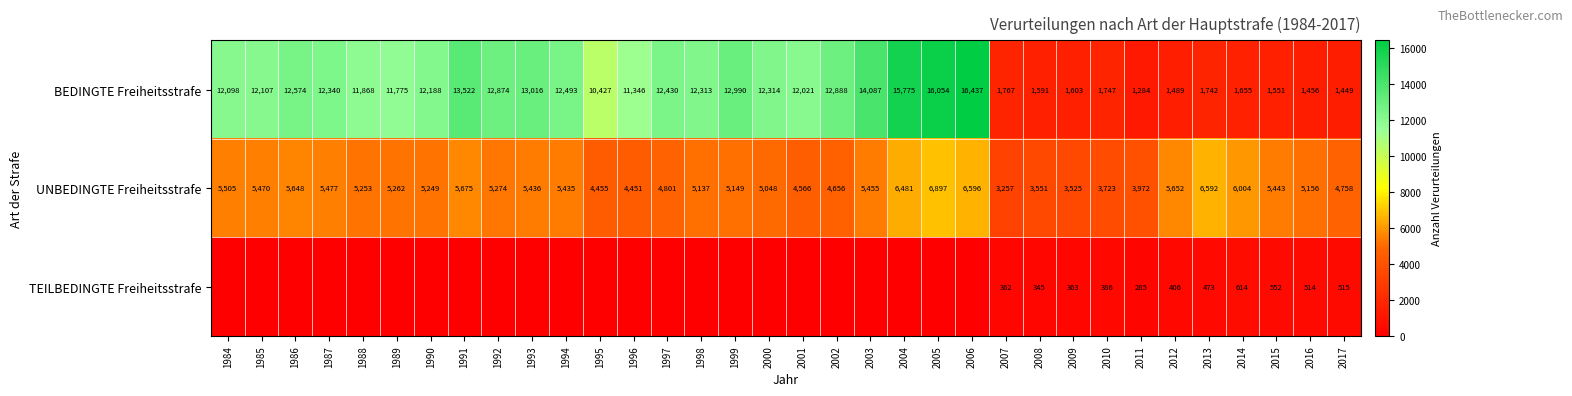

Rank the series at 2015 from highest to lowest value.

UNBEDINGTE Freiheitsstrafe, BEDINGTE Freiheitsstrafe, TEILBEDINGTE Freiheitsstrafe